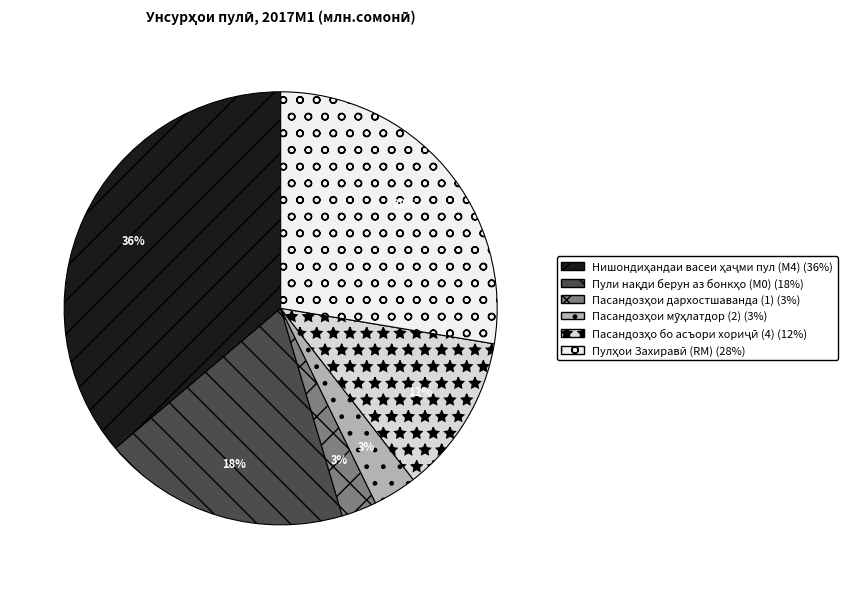

Does any single category account for the majority?

No